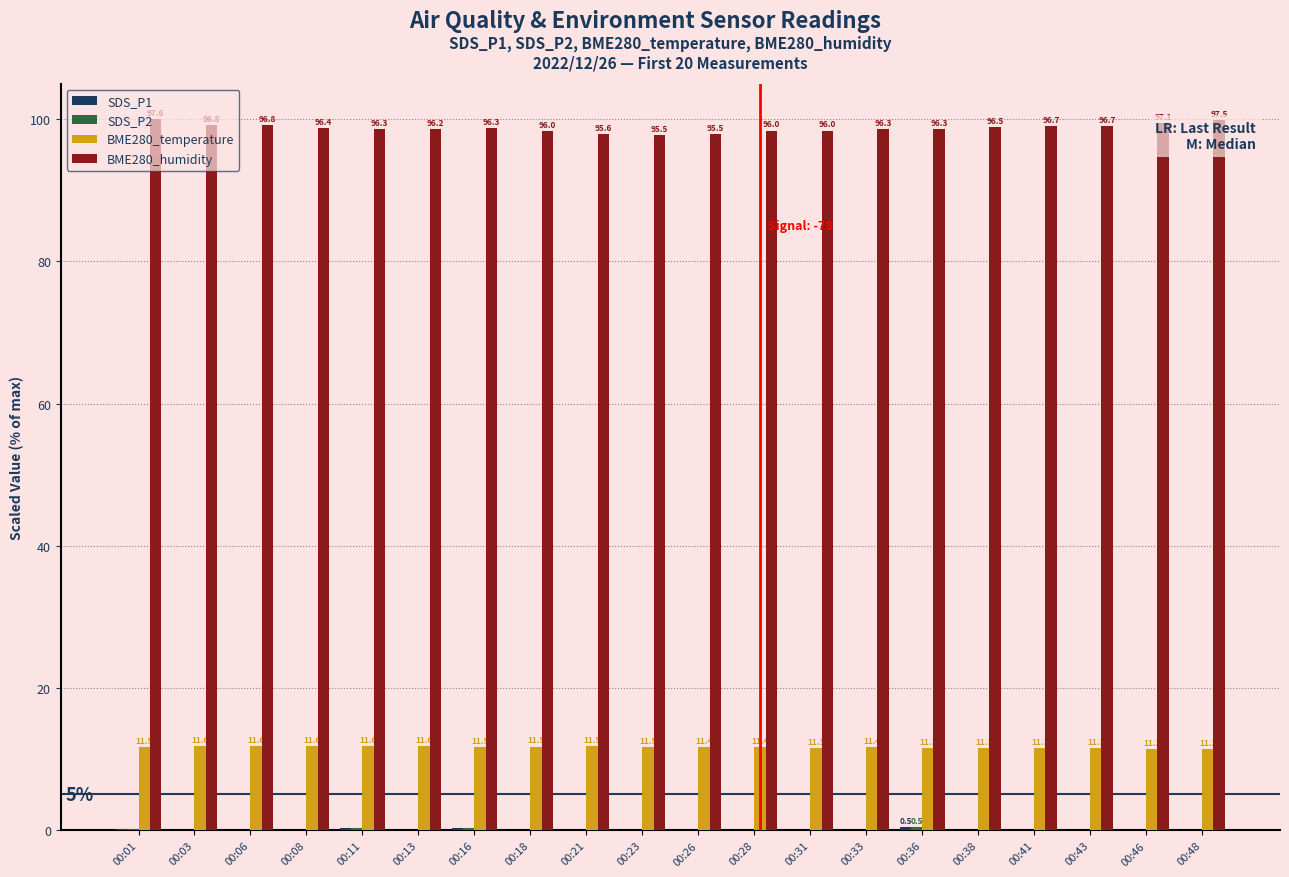

What is the difference between the highest and lowest values at 00:01?

99.8